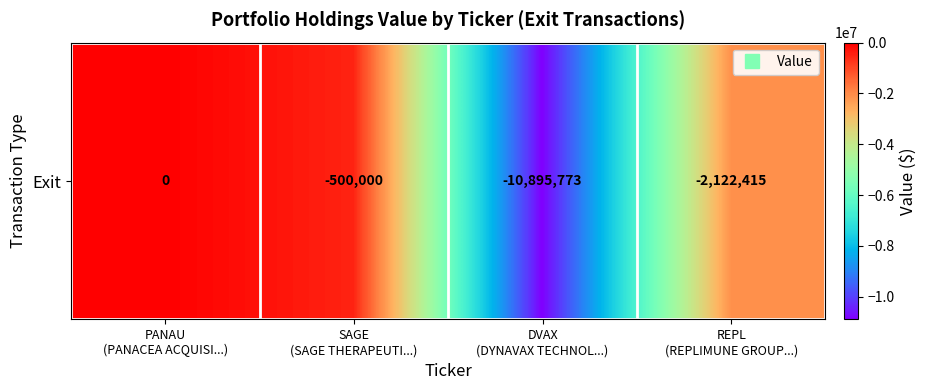

At which label does the data first exceed -500000?

PANAU
(PANACEA ACQUISI...)